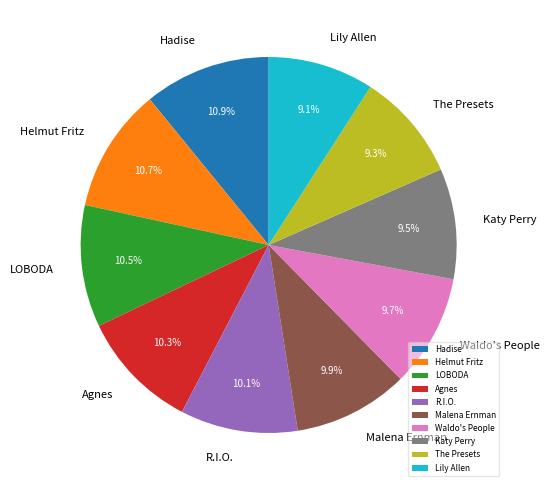

Is LOBODA the majority of the pie?

No